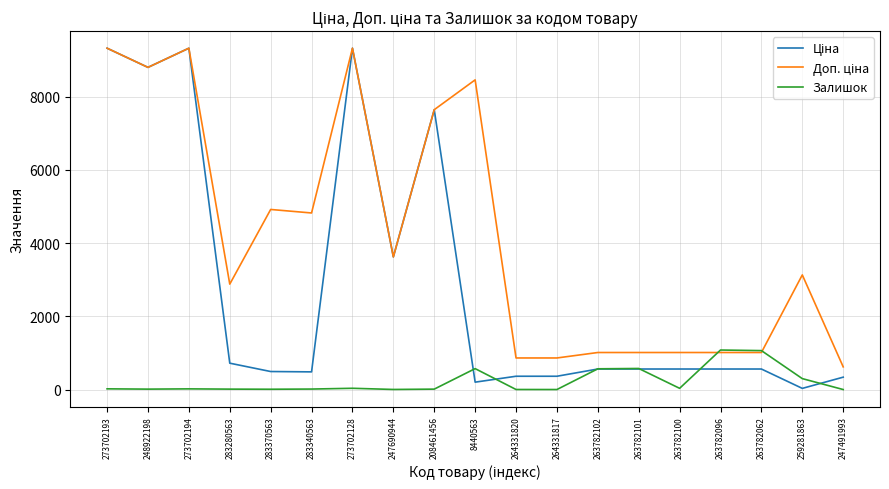

What is the difference between the highest and lowest values at 247491993?

619.0